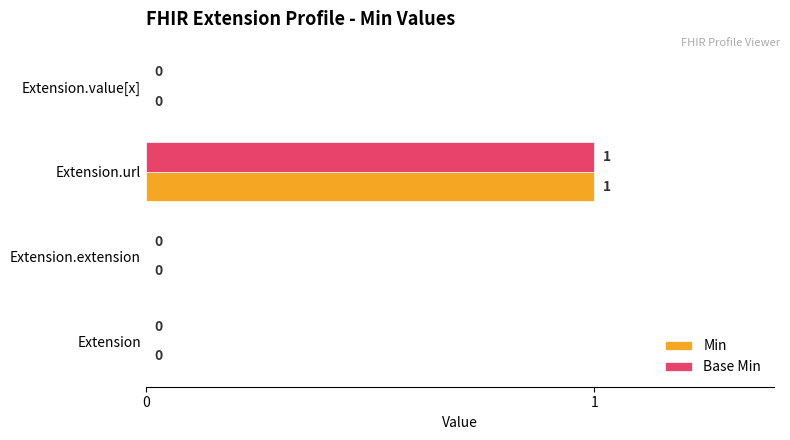

How many Base Min values are between 0 and 1?

4